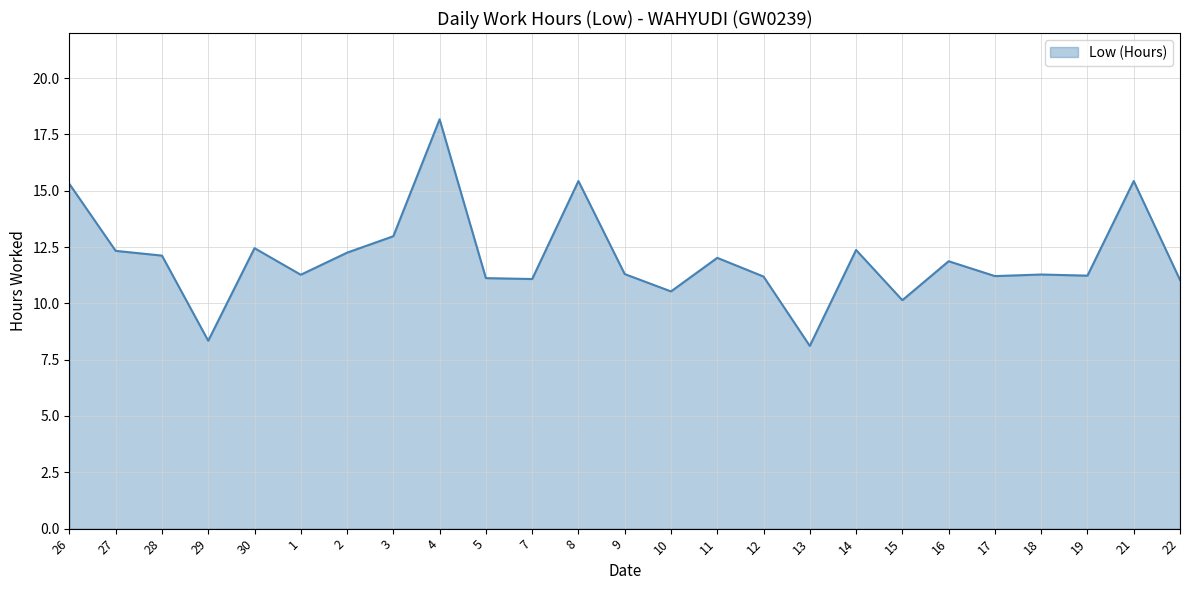

At which label is the value closest to 13?

3